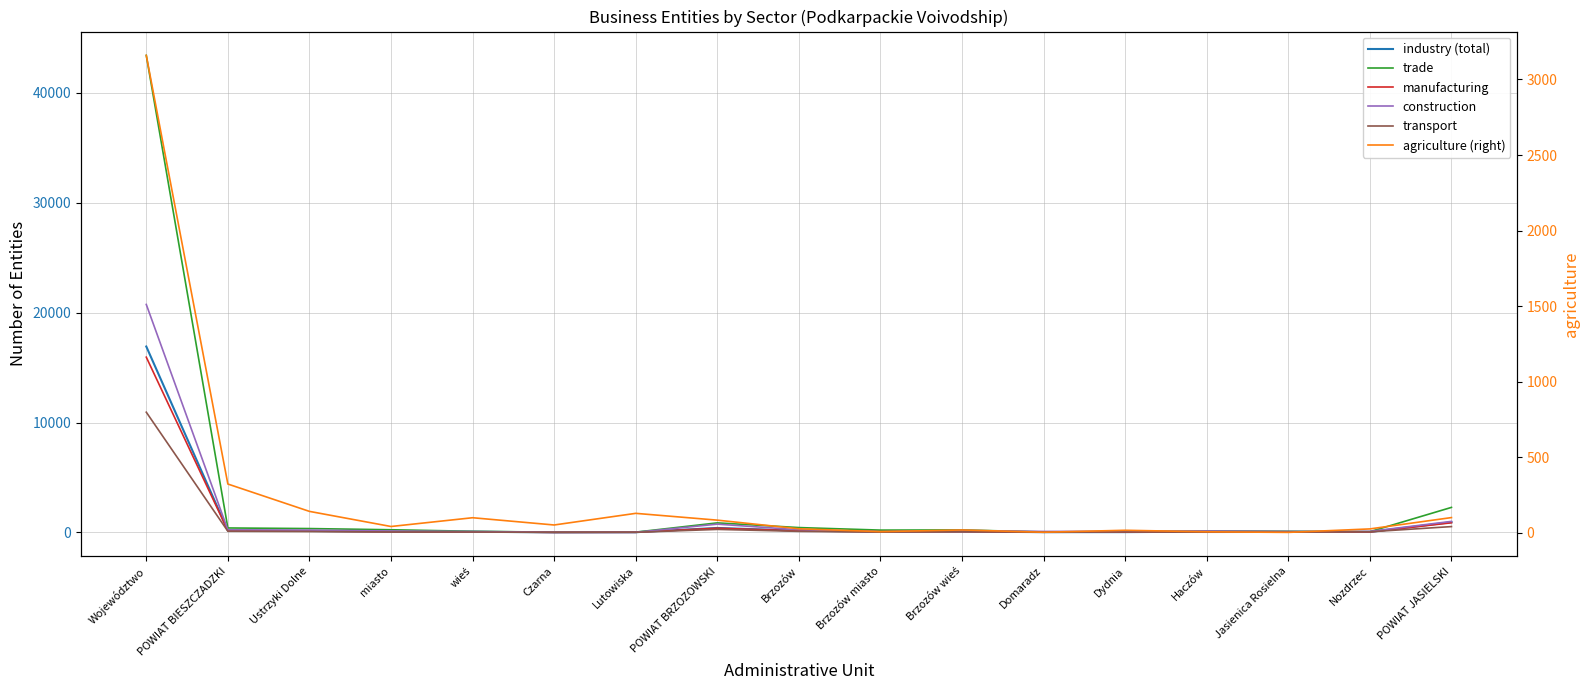

Where is the first local maximum for construction?

POWIAT BRZOZOWSKI